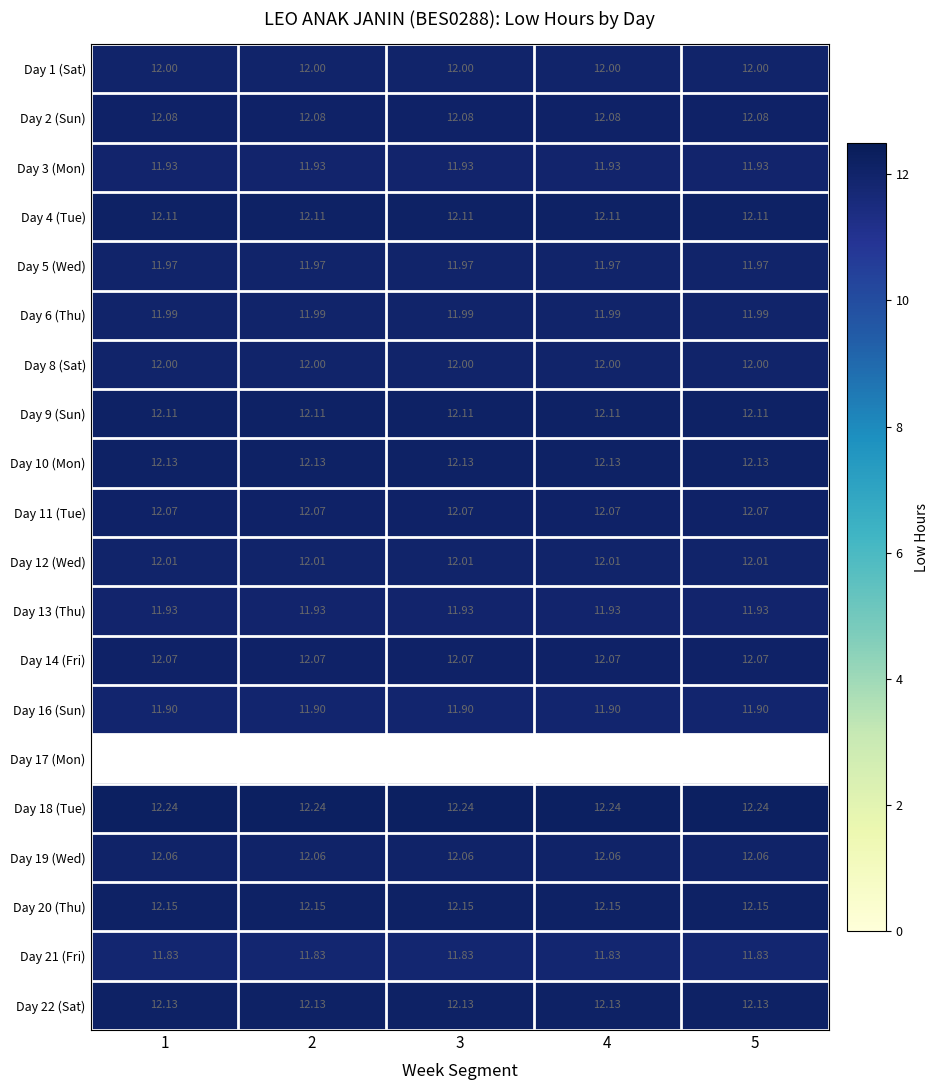

The value of Day 3 (Mon) at 4 is 11.9. True or false?

True